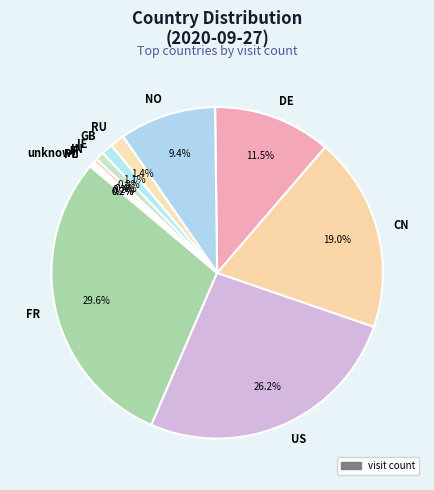

What percentage do CN and GB together represent?

20.1%